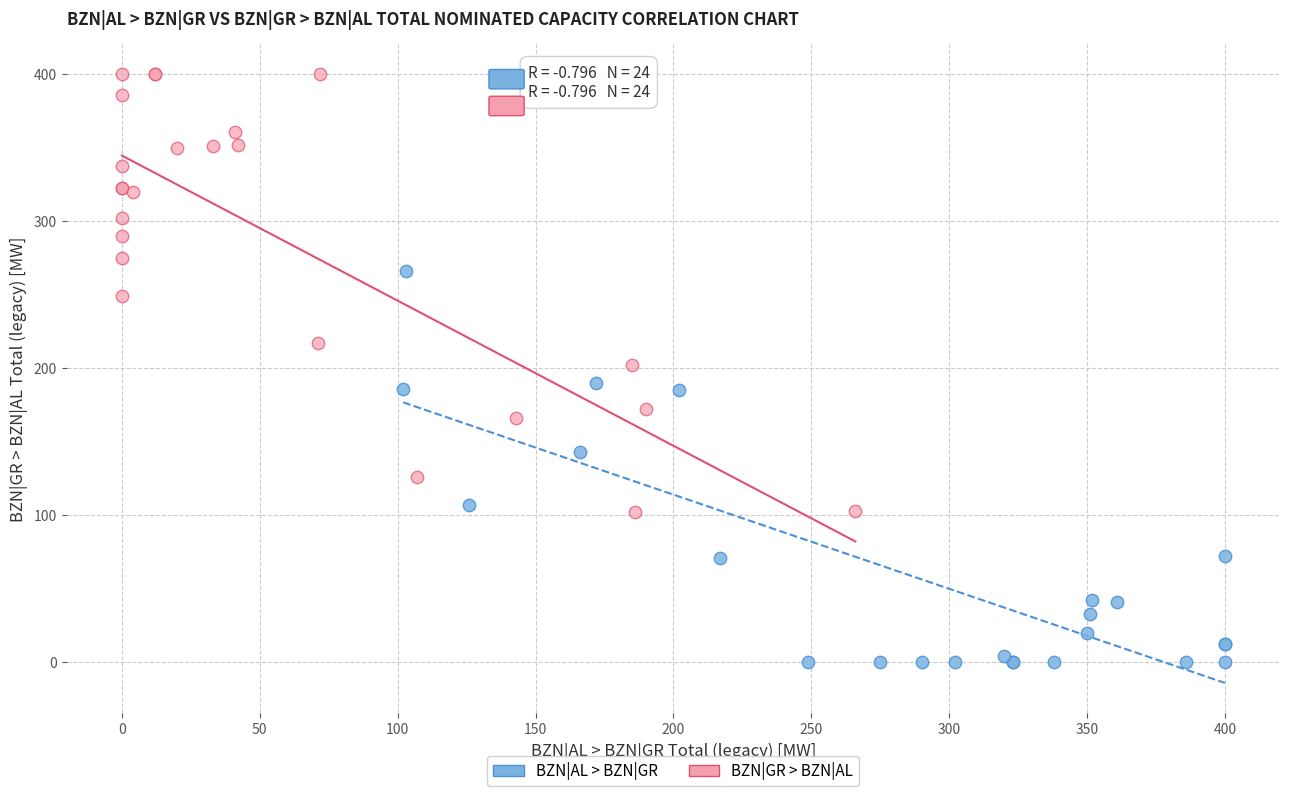

Which series reaches the minimum Y coordinate?

BZN|AL > BZN|GR